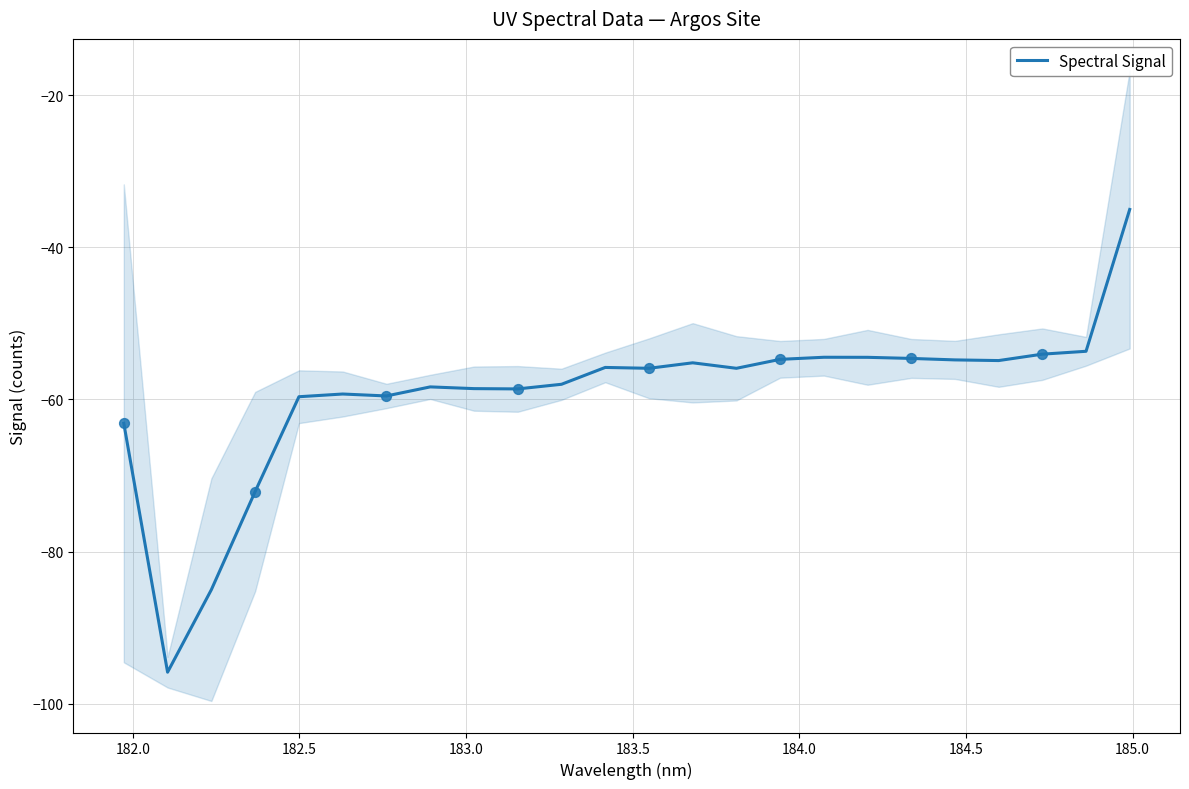

What is the minimum value for Spectral Signal?

-95.9